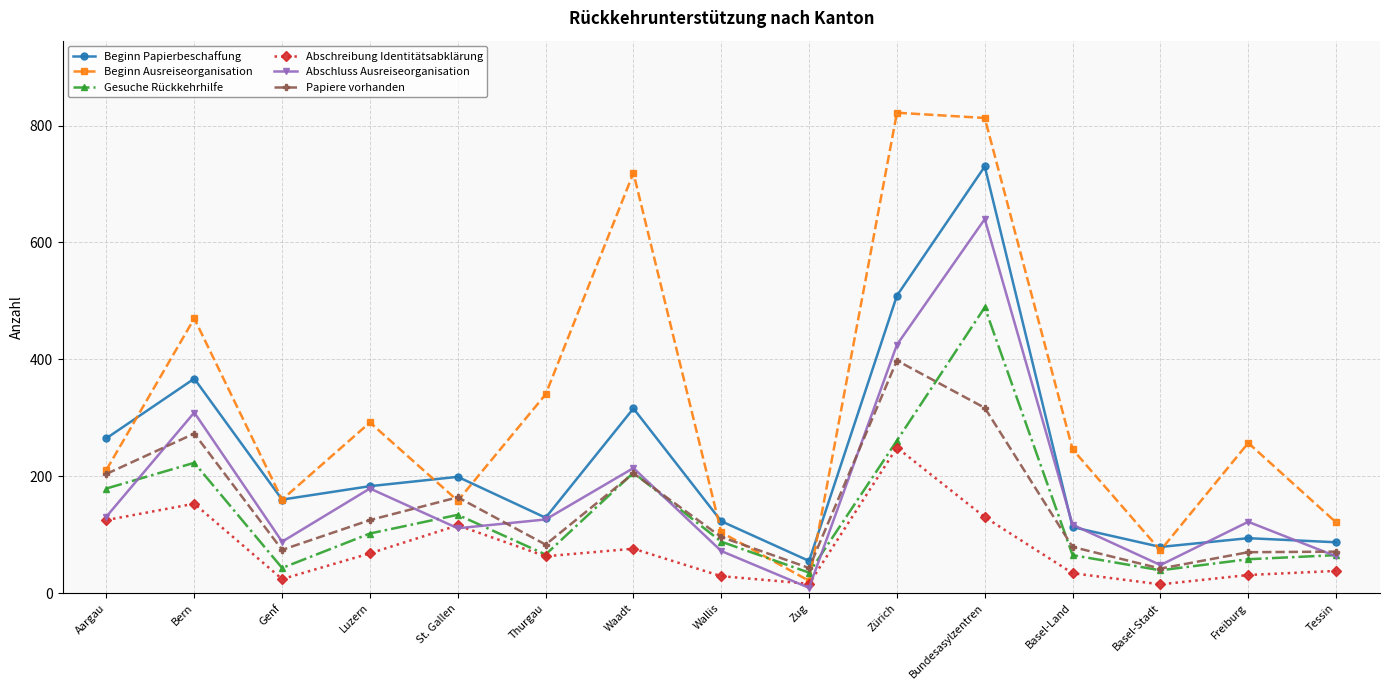

The value of Abschreibung Identitätsabklärung at Tessin is 38. True or false?

True